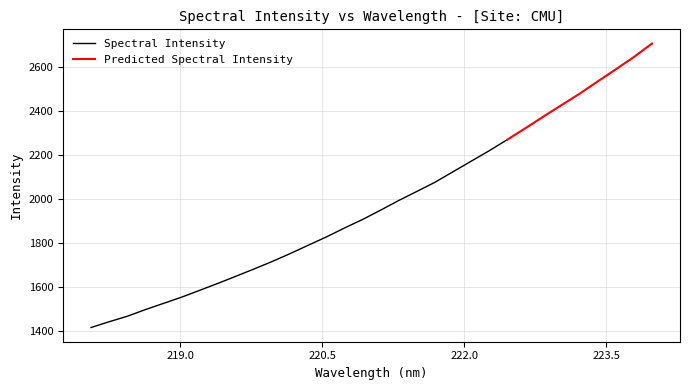

Reading left to right, list all the values displayed in this chart.

218.0596=1416.8	218.2508=1443.1	218.442=1467.9	218.6332=1498.2	218.8244=1526.3	219.0156=1554.6	219.2067=1585.6	219.3979=1617.0	219.589=1649.4	219.7801=1682.4	219.9712=1716.3	220.1623=1752.4	220.3533=1790.3	220.5444=1827.9	220.7354=1868.4	220.9264=1907.1	221.1174=1949.5	221.3083=1993.3	221.4993=2034.3	221.6902=2075.8	221.8812=2123.6	222.0721=2171.3	222.263=2218.9	222.4538=2269.3	222.6447=2321.0	222.8355=2374.0	223.0264=2425.9	223.2172=2477.7	223.408=2533.3	223.5987=2588.0	223.7895=2643.8	223.9802=2705.1